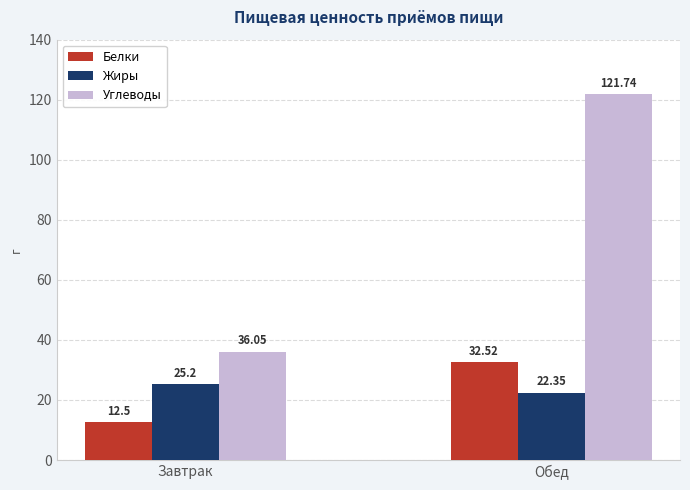

Rank the series at Обед from lowest to highest value.

Жиры, Белки, Углеводы